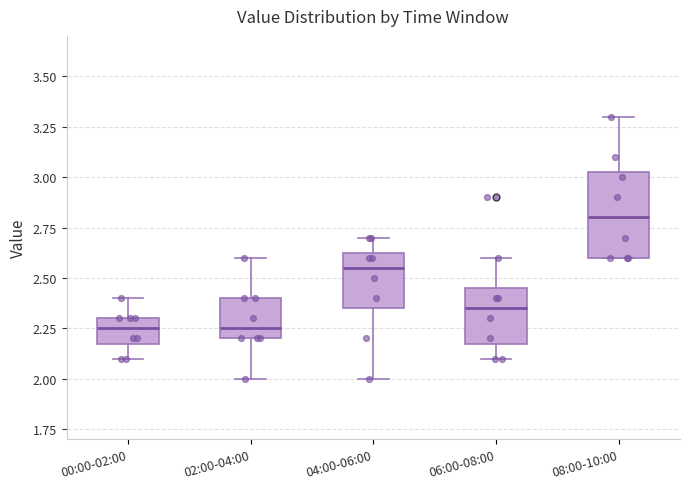

Which box is the tallest, from its lower edge to its upper edge?

08:00-10:00